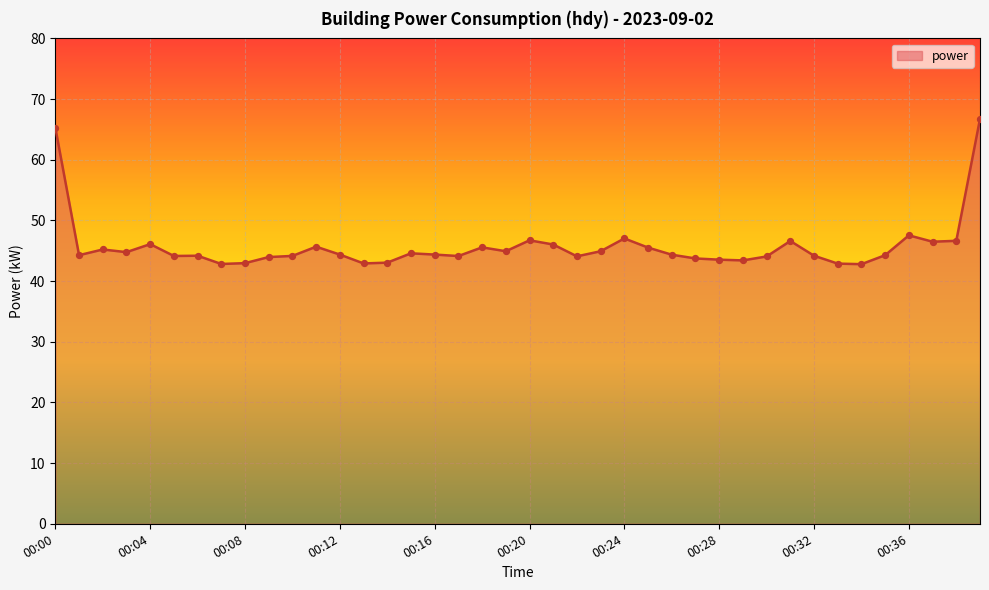

What is the greatest value displayed?

66.7